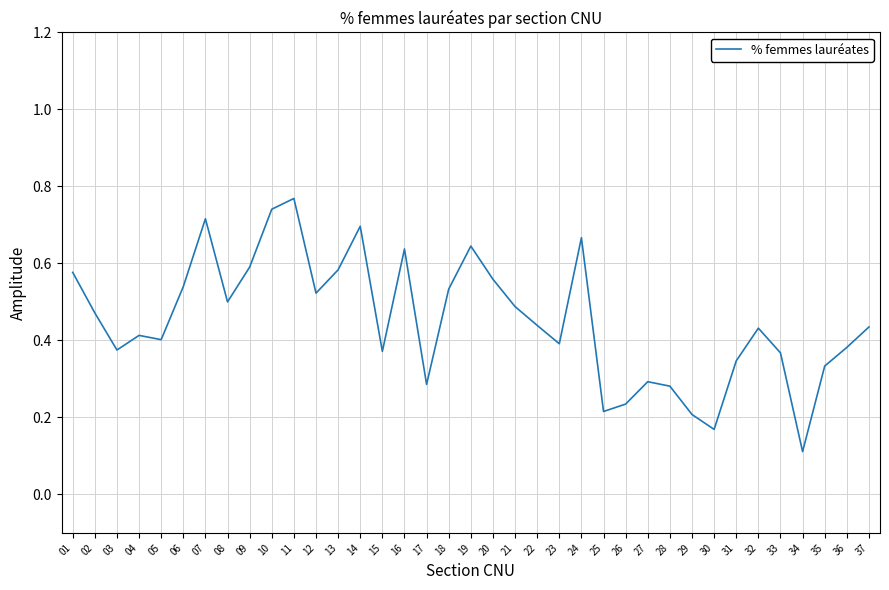

The value at 27 is 0.3. True or false?

True